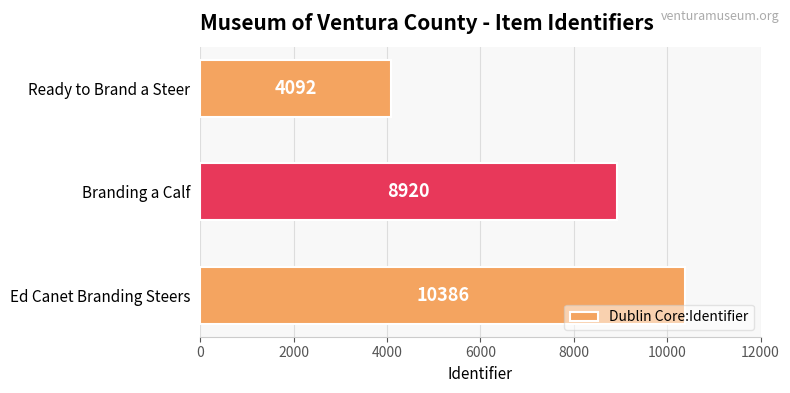

List the labels in order of value, largest first.

Ed Canet Branding Steers, Branding a Calf, Ready to Brand a Steer